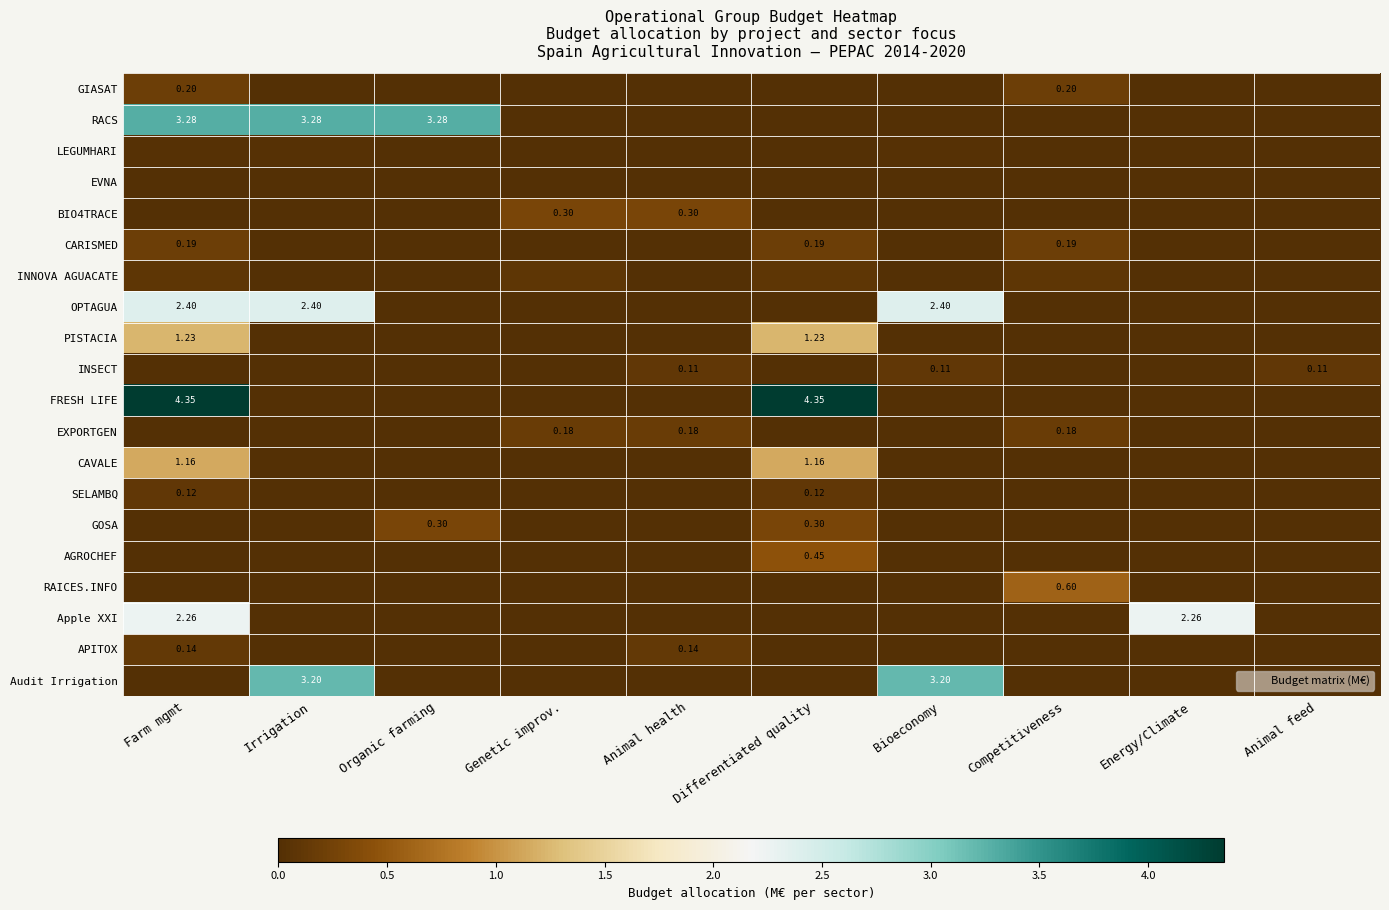

Is the value of AGROCHEF at Competitiveness greater than the value of GOSA at Competitiveness?

No